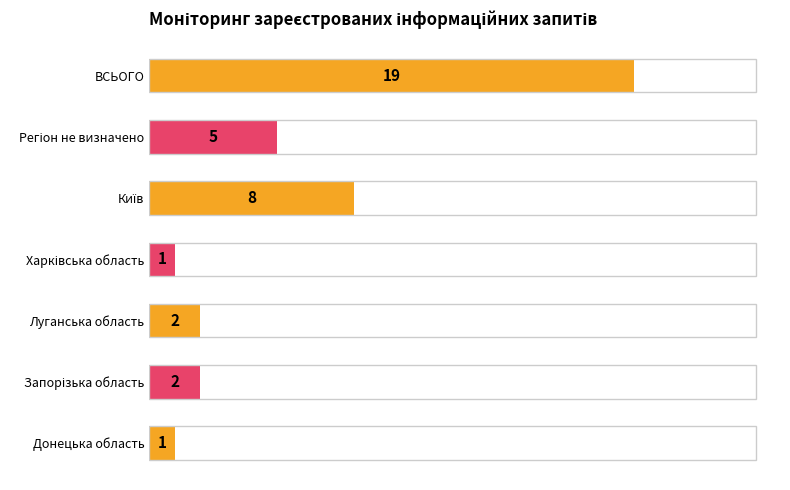

What is the difference between the maximum and minimum values?

18